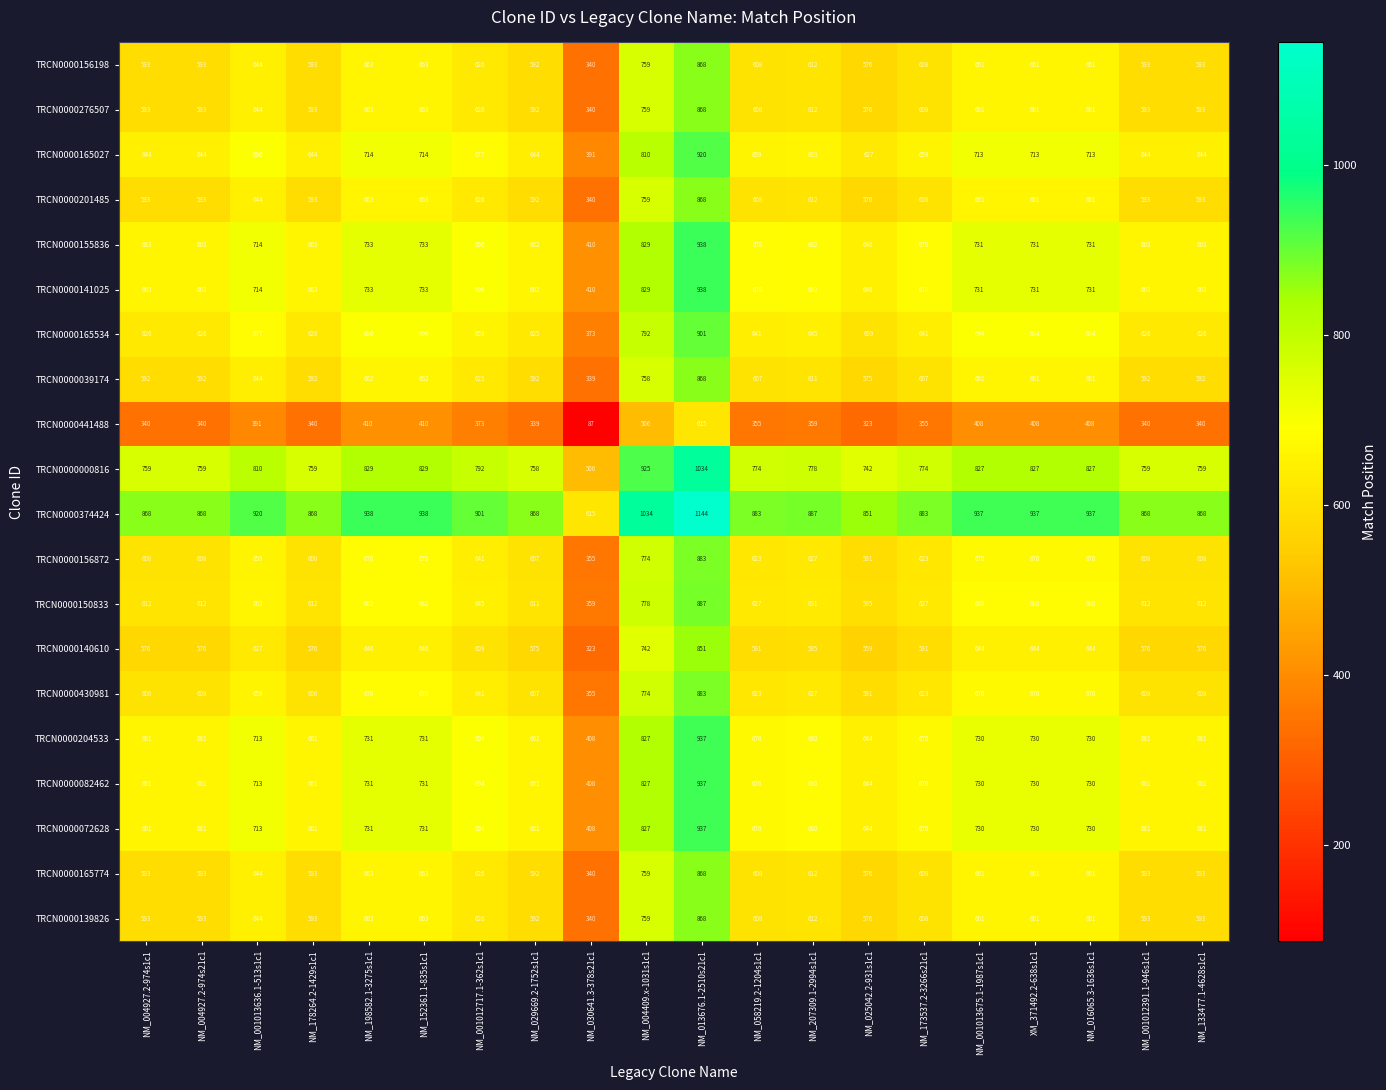

What is the difference between the highest and lowest values at NM_133477.1-4628s1c1?

528